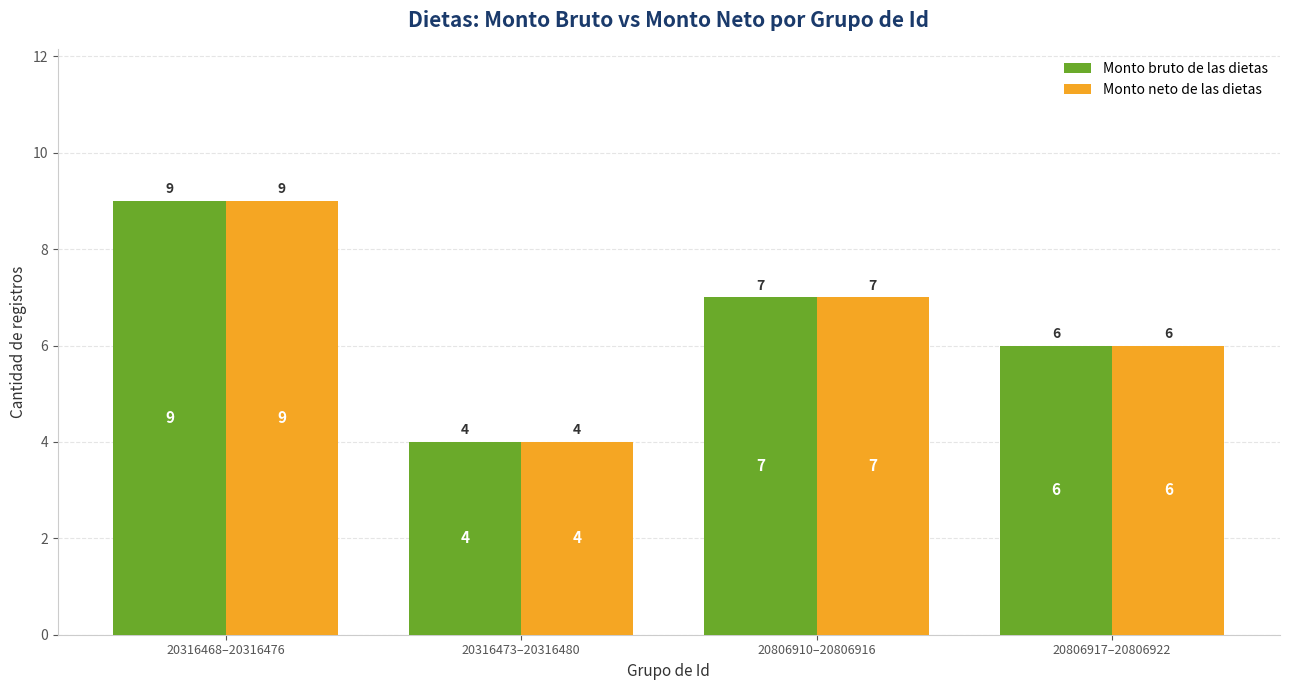

At which label does Monto bruto de las dietas first exceed 7?

20316468–20316476